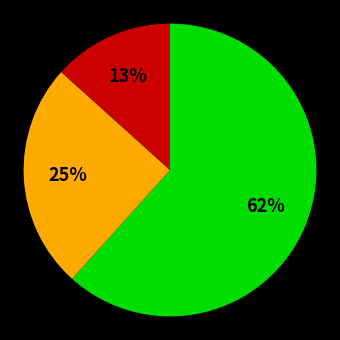

Does any single category account for the majority?

Yes